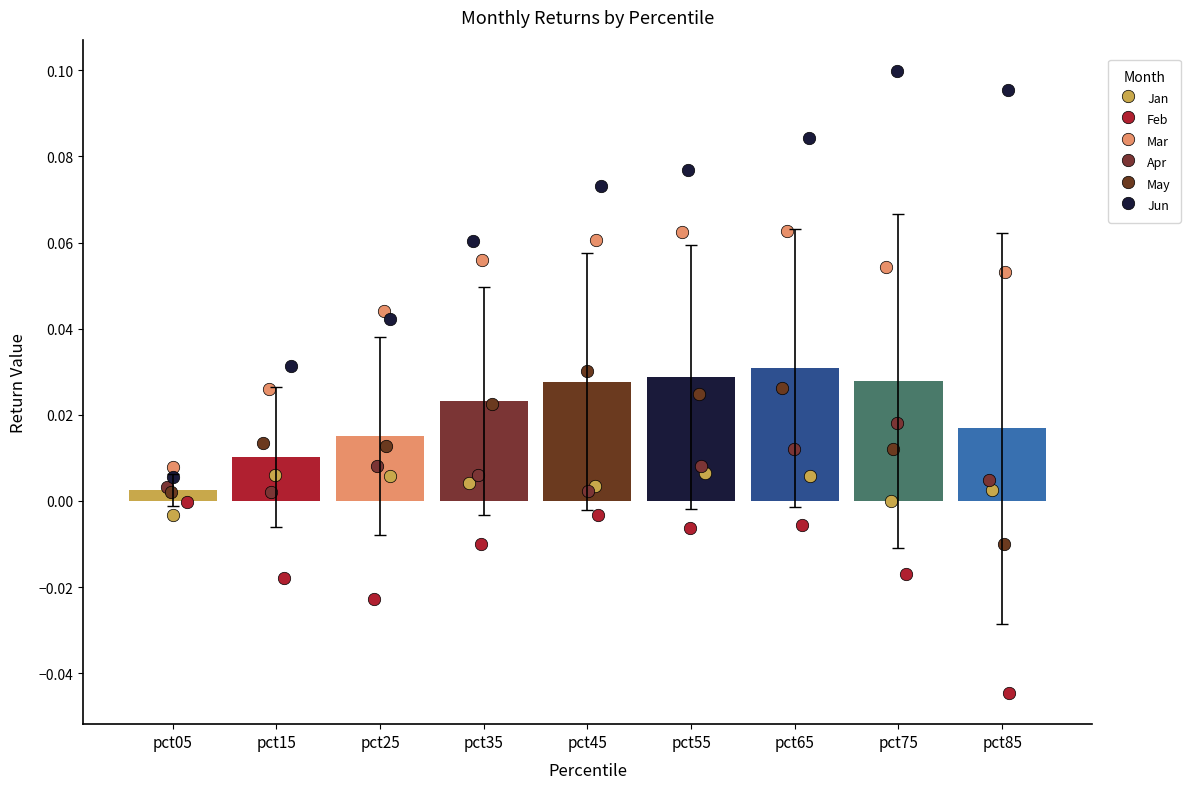

Which series contains the highest Y value?

Jun